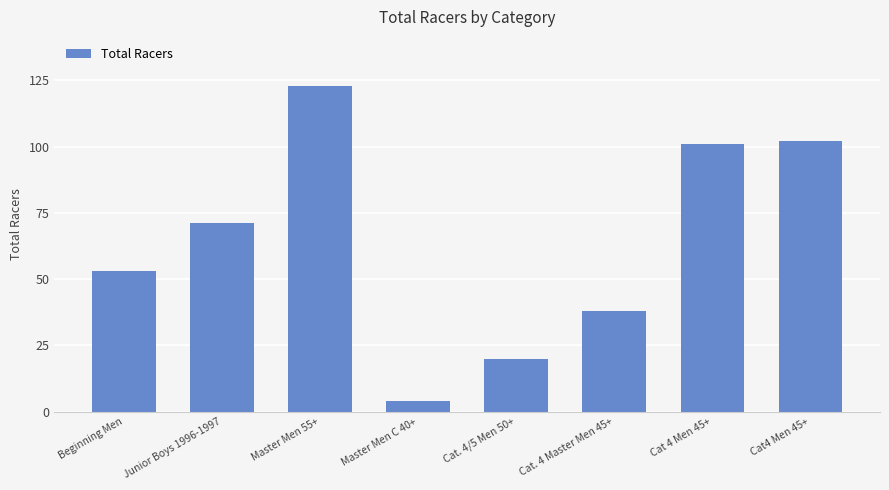

What is the approximate value at Beginning Men, to the nearest 50?

50